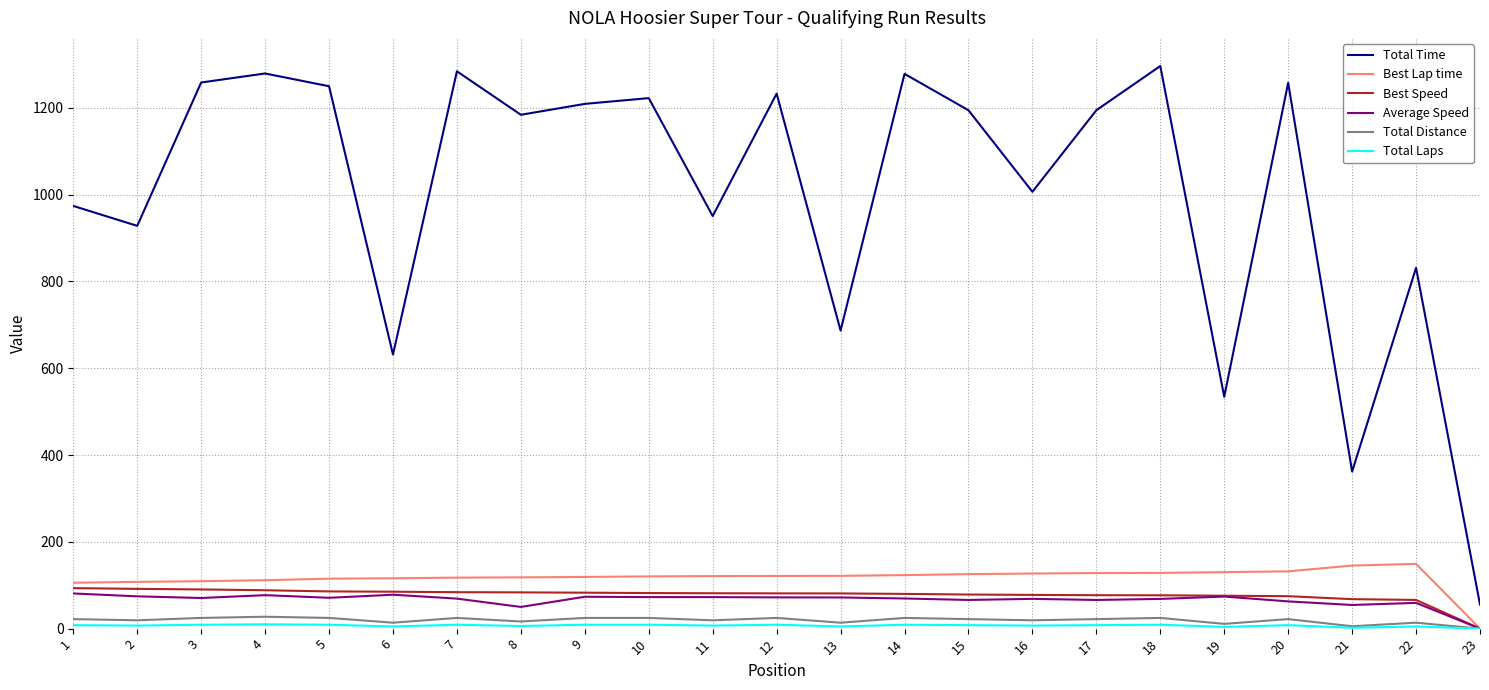

Which series has the widest spread of values?

Total Time